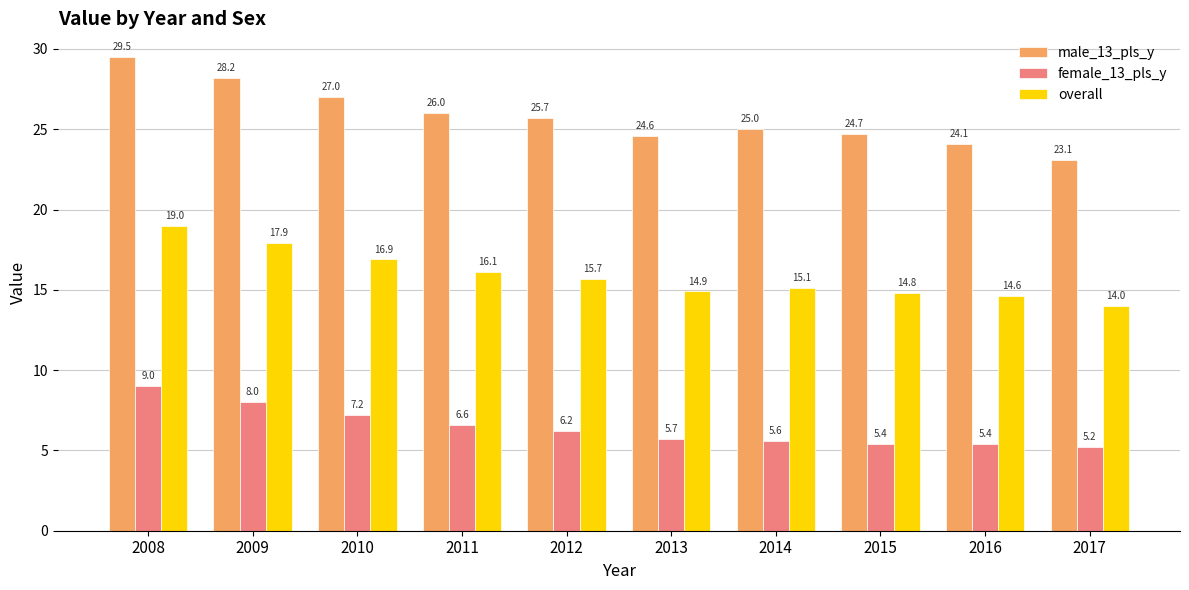

How many values in the male_13_pls_y series are below 25?

4